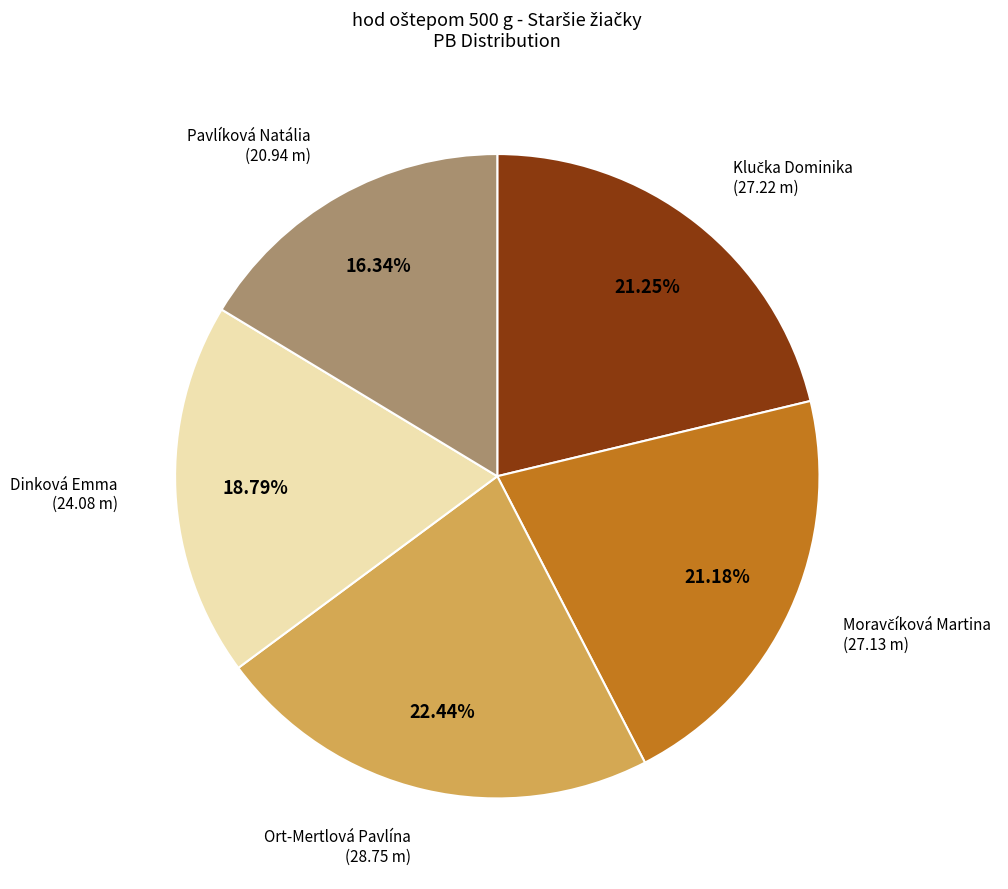

Which slice is the largest?

Ort-Mertlová Pavlína